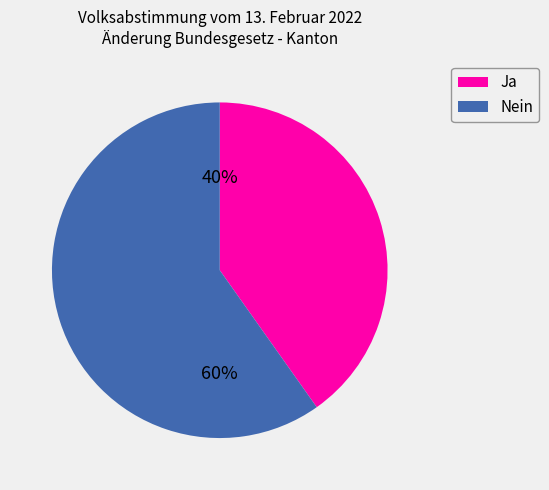

Do Ja and Nein together represent more than half of the pie?

Yes